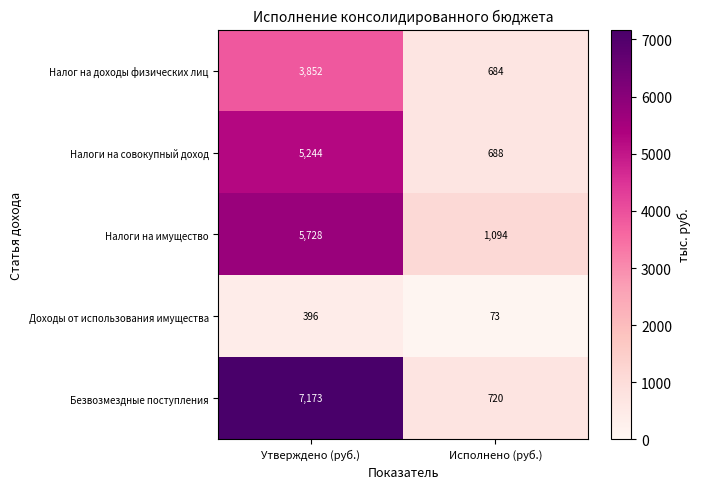

What is the lowest value of the Налоги на совокупный доход series?

688